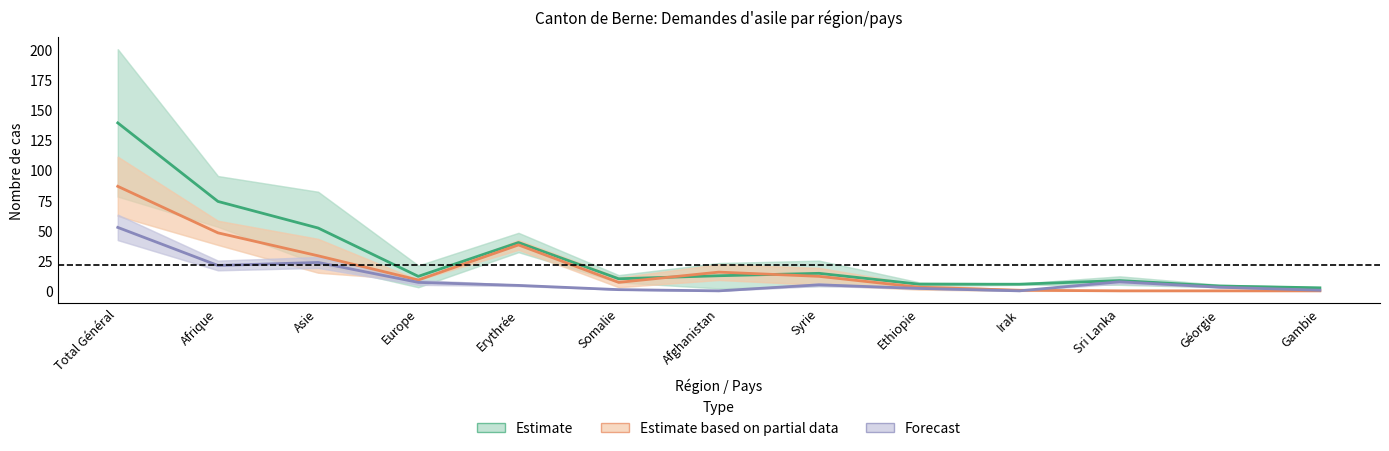

Between Ethiopie and Géorgie, which is larger?

Ethiopie